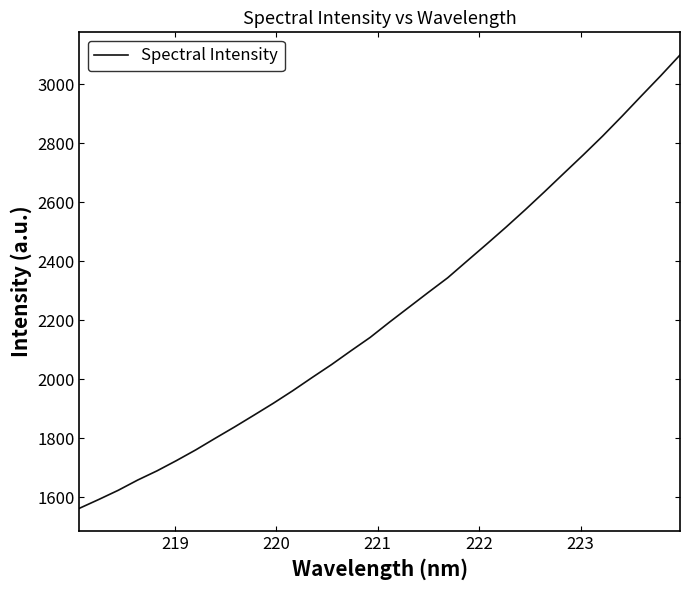

What is the difference between the maximum and minimum values?

1535.7